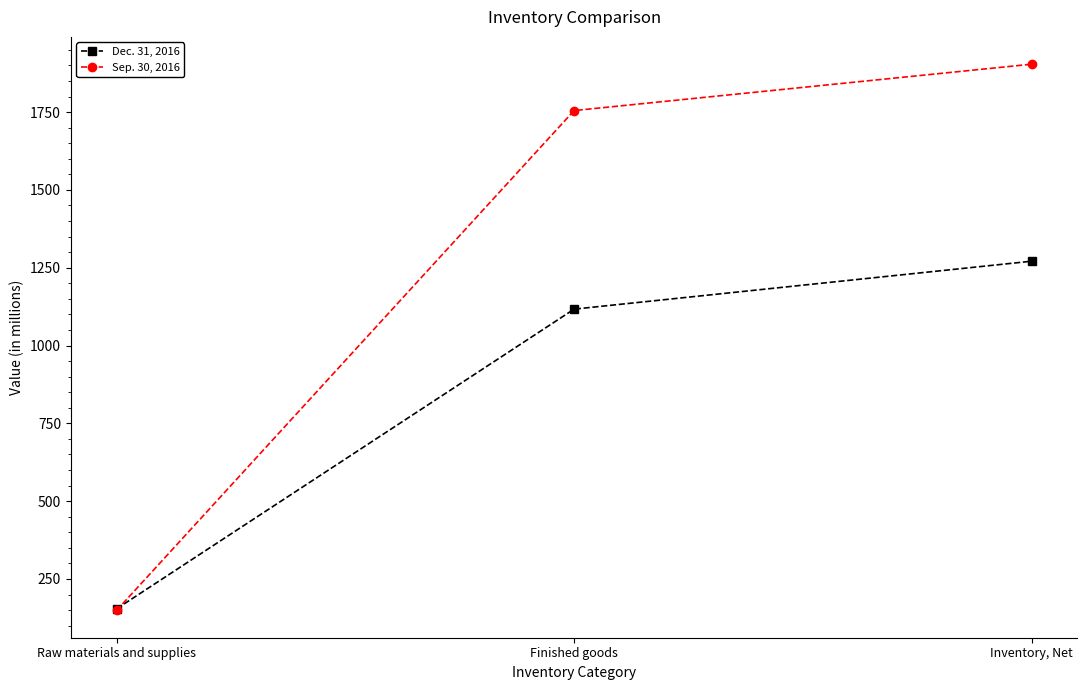

Is it true that Dec. 31, 2016 equals 231 at Raw materials and supplies?

False